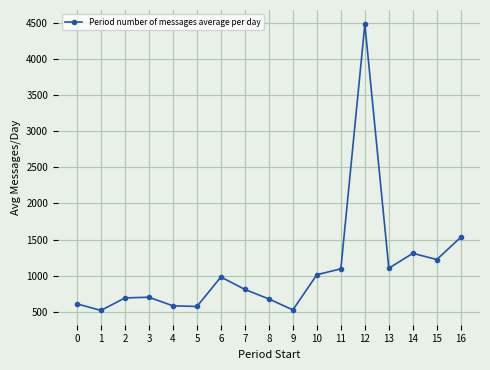

What is the smallest value displayed?

520.3